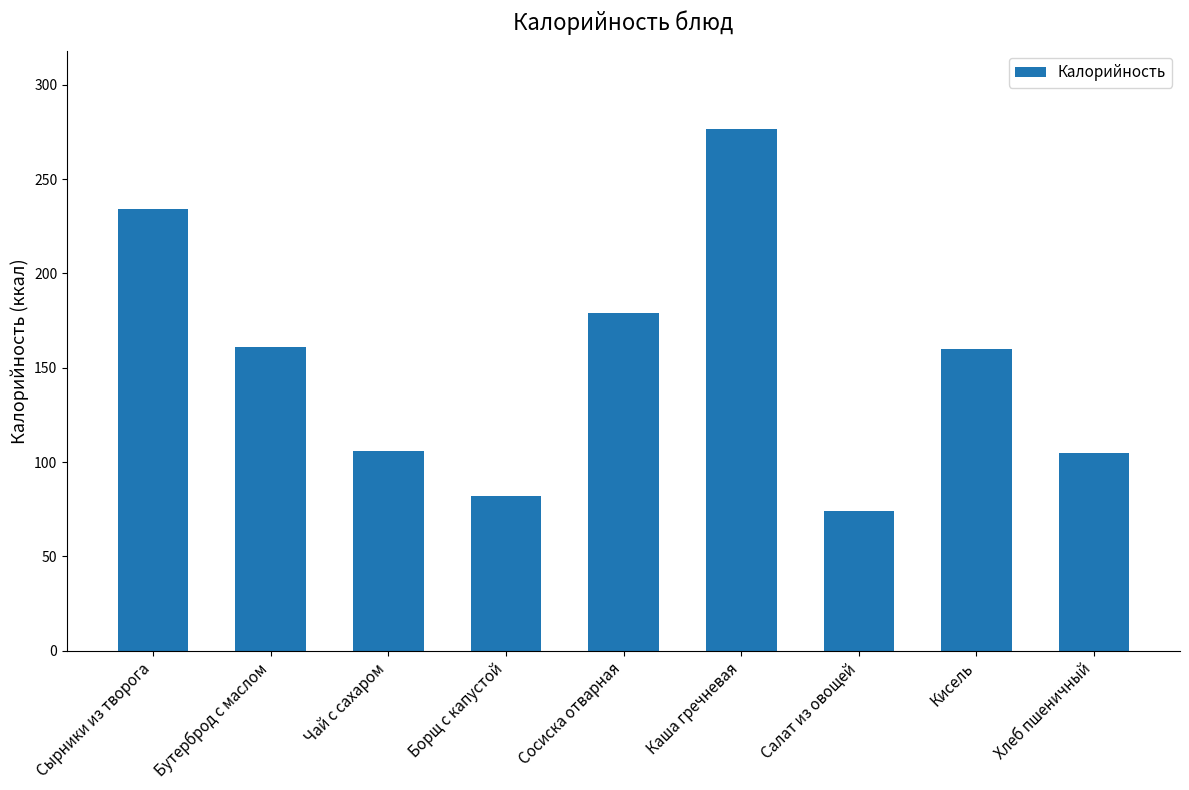

At which label does the data first exceed 160?

Сырники из творога